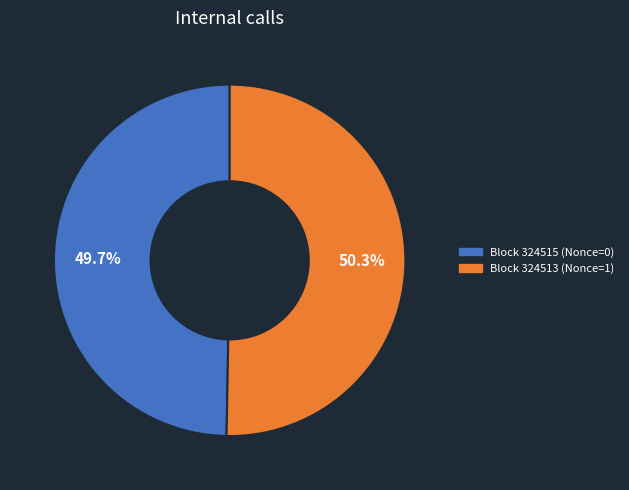

How many slices are in this pie chart?

2